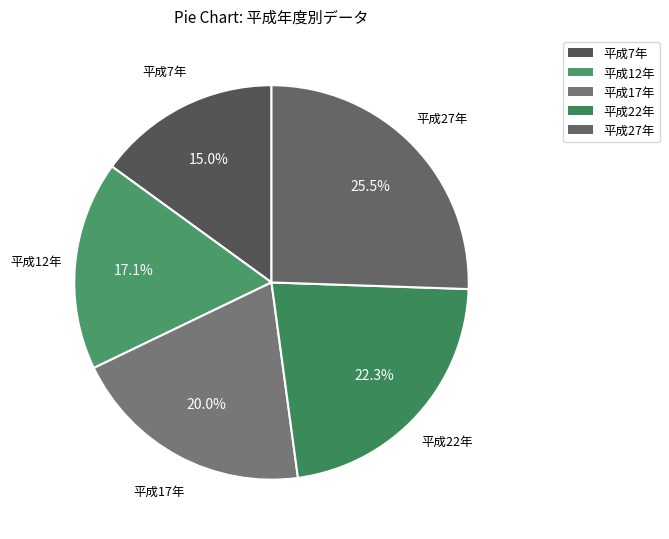

Rank the categories by value from lowest to highest.

平成7年, 平成12年, 平成17年, 平成22年, 平成27年